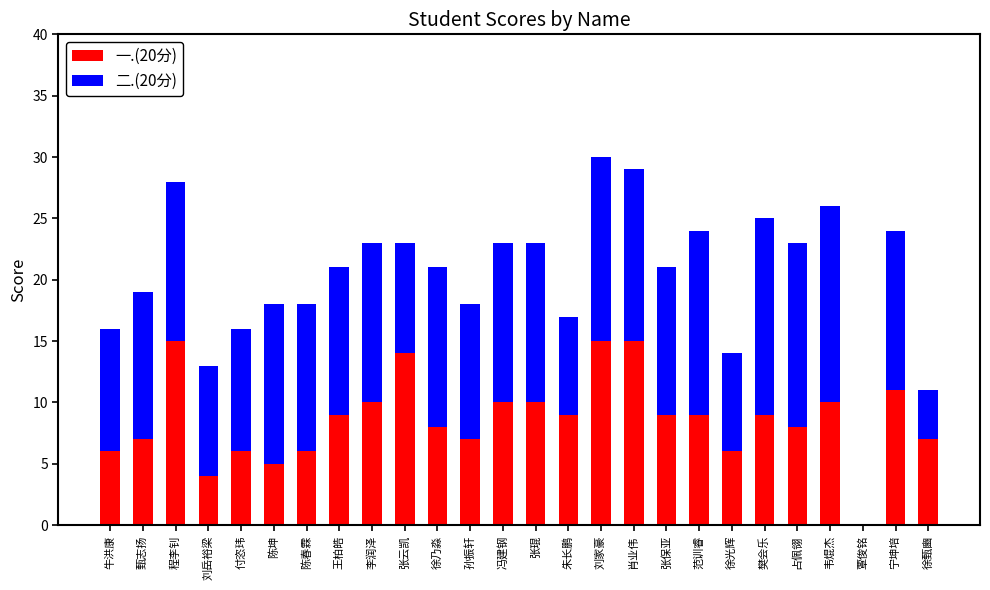

How many distinct data groups are displayed?

2